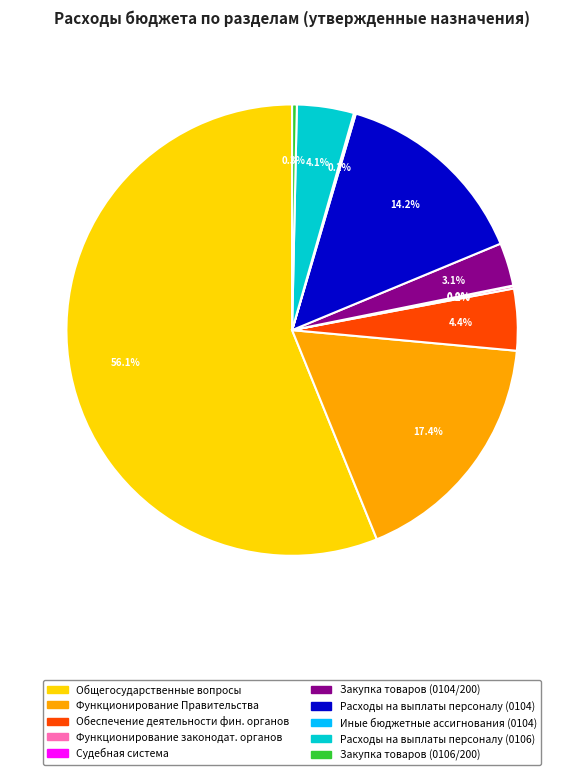

Is there a majority slice in this chart?

Yes